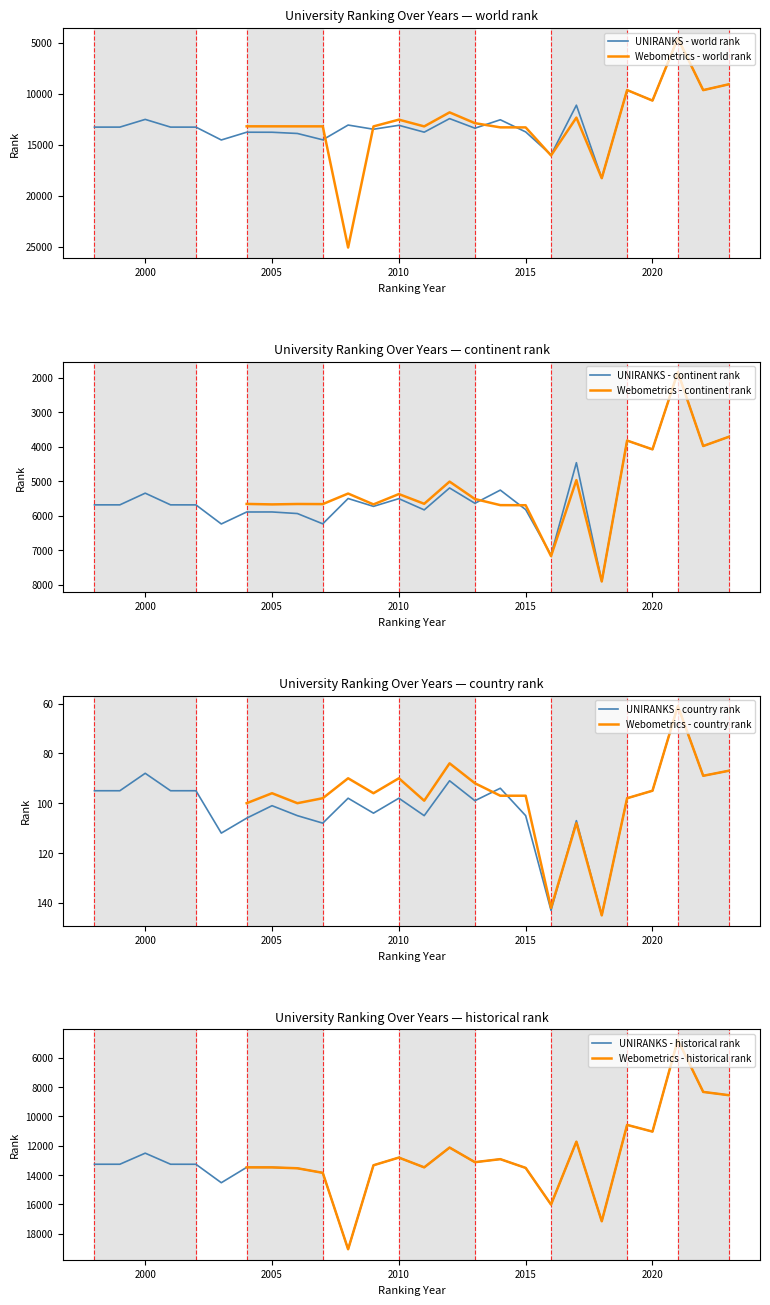

What is the minimum value for UNIRANKS - world rank?

4553